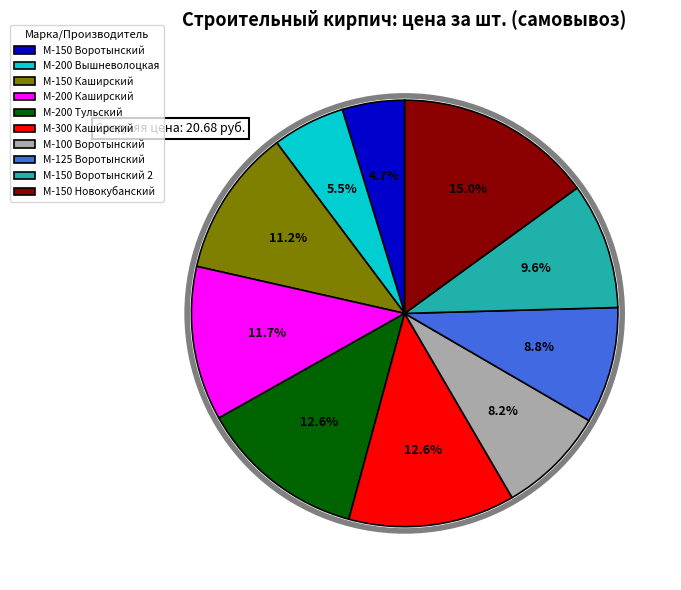

Is it true that М-150 Воротынский 2 is 22% of the pie?

False